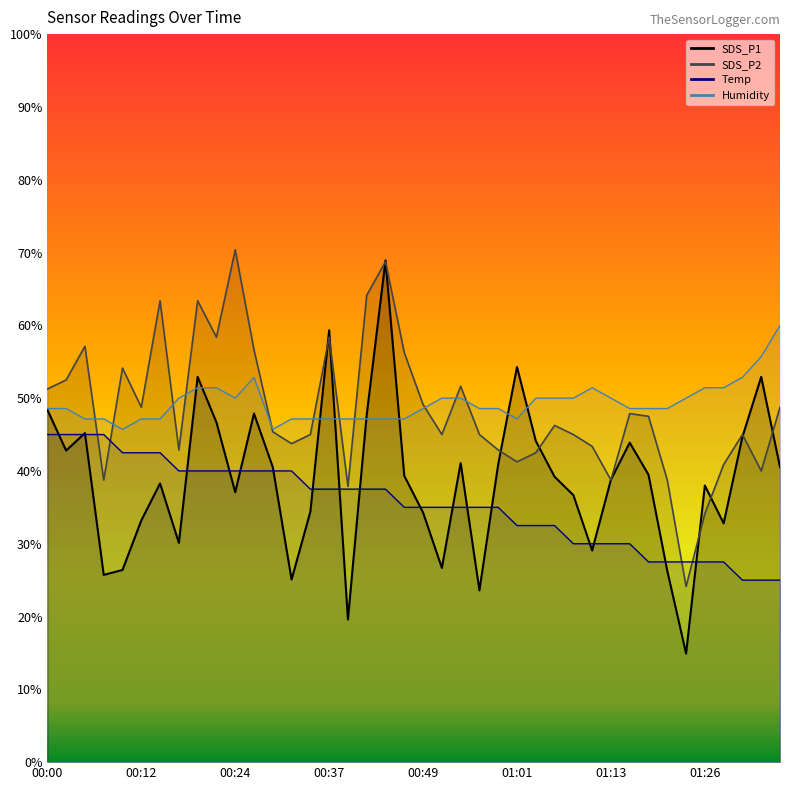

What is the smallest value displayed?

14.9